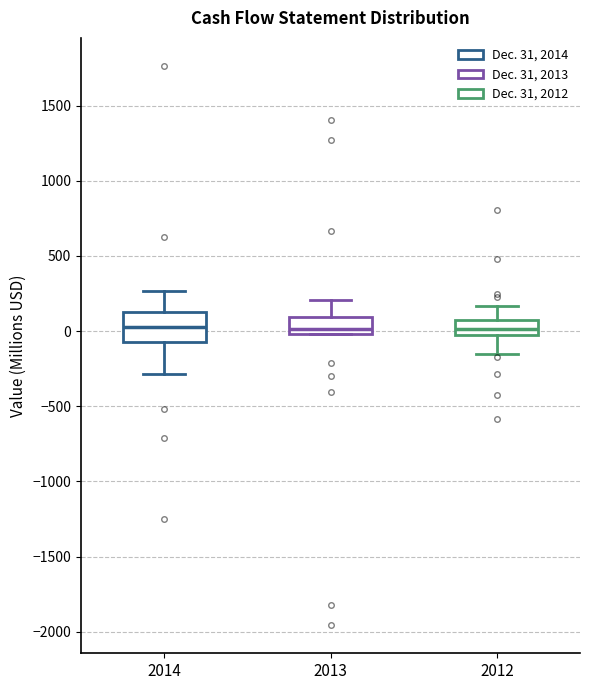

Where is the upper edge of the box at x = 2012 on the y-axis? The values are not printed on the chart, so give them approximately, as read against the axis.

50